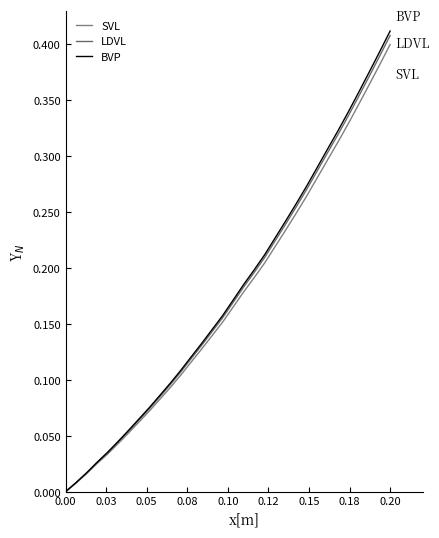

Is this an area chart (filled region under the line)?

No